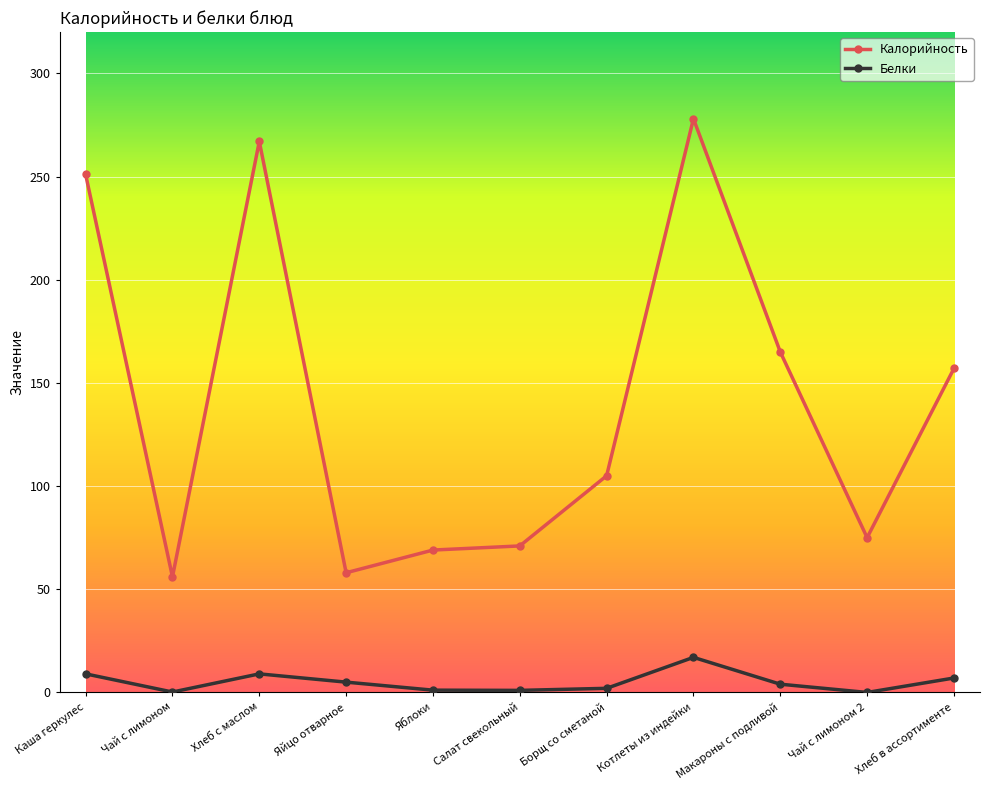

List the series in order of their overall mean, lowest first.

Белки, Калорийность